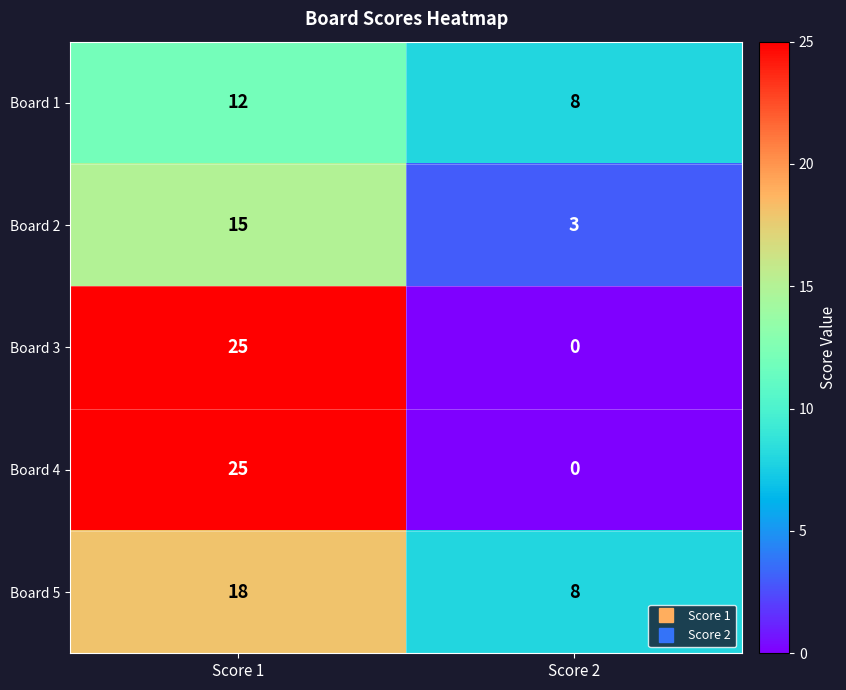

Which category has the highest value in the Board 2 series?

Score 1